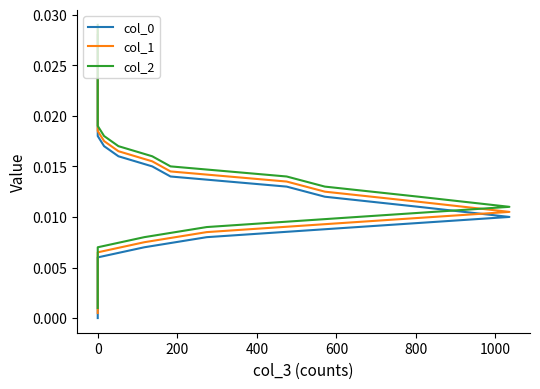

True or false: col_1 and col_2 cross at least once.

False